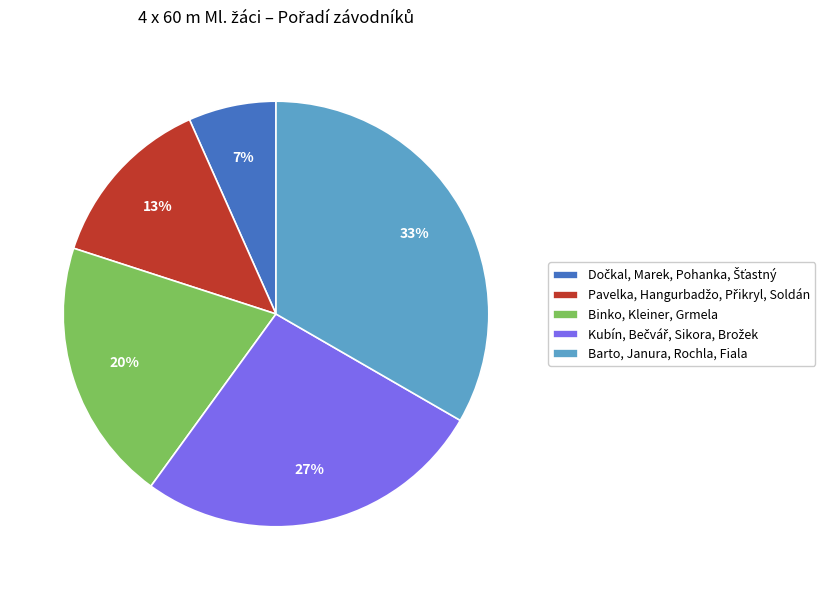

Does Barto, Janura, Rochla, Fiala account for over 50% of the chart?

No